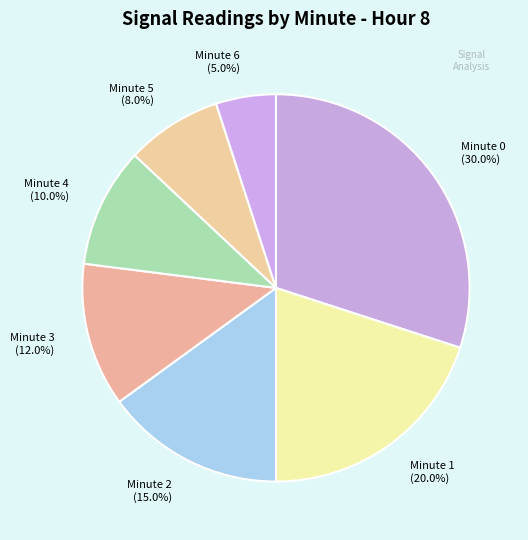

Is it true that Minute 4 is 19% of the pie?

False